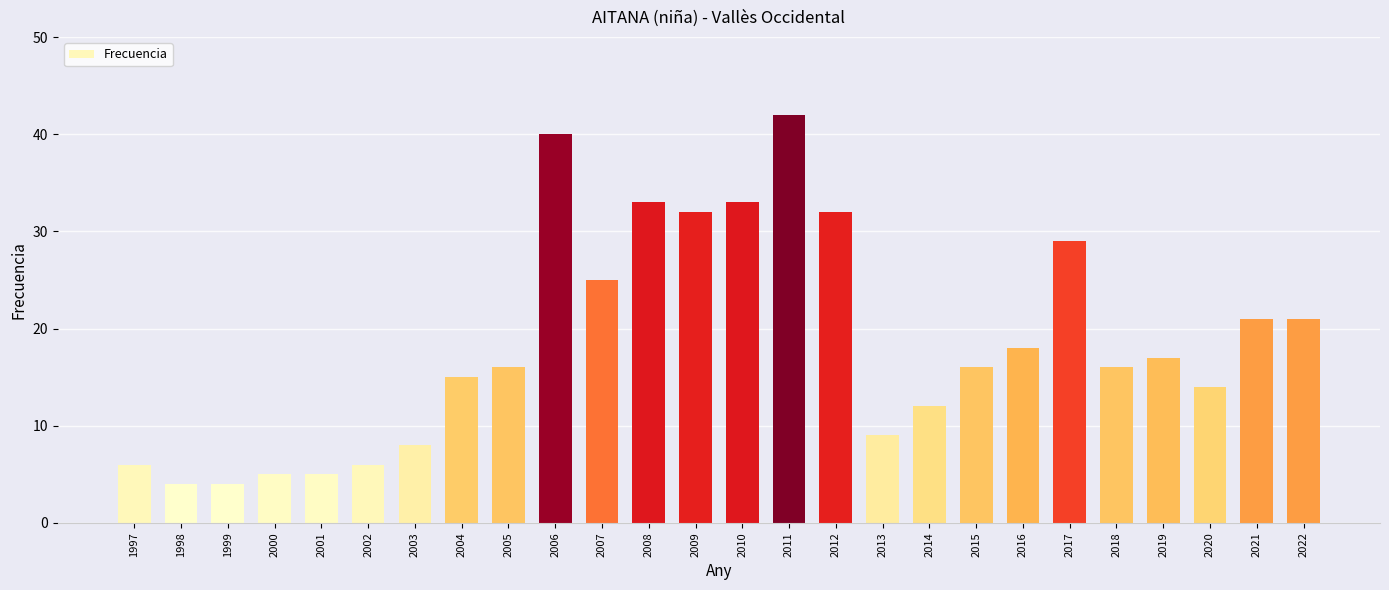

Count the number of categories in the chart.

26